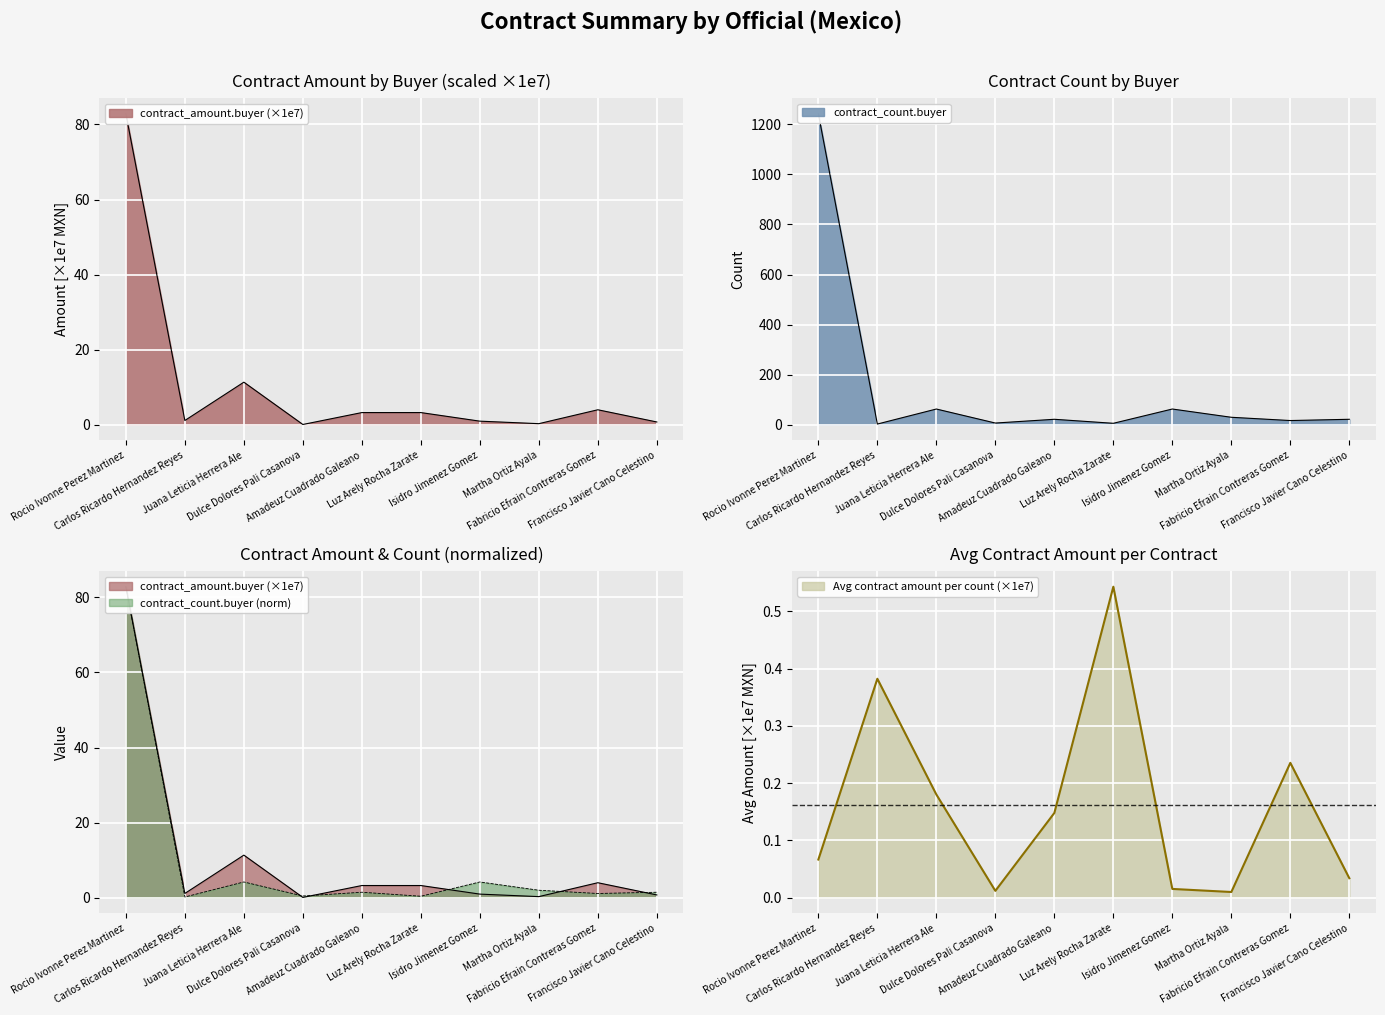

What is the maximum value for contract_amount.buyer?

82.9